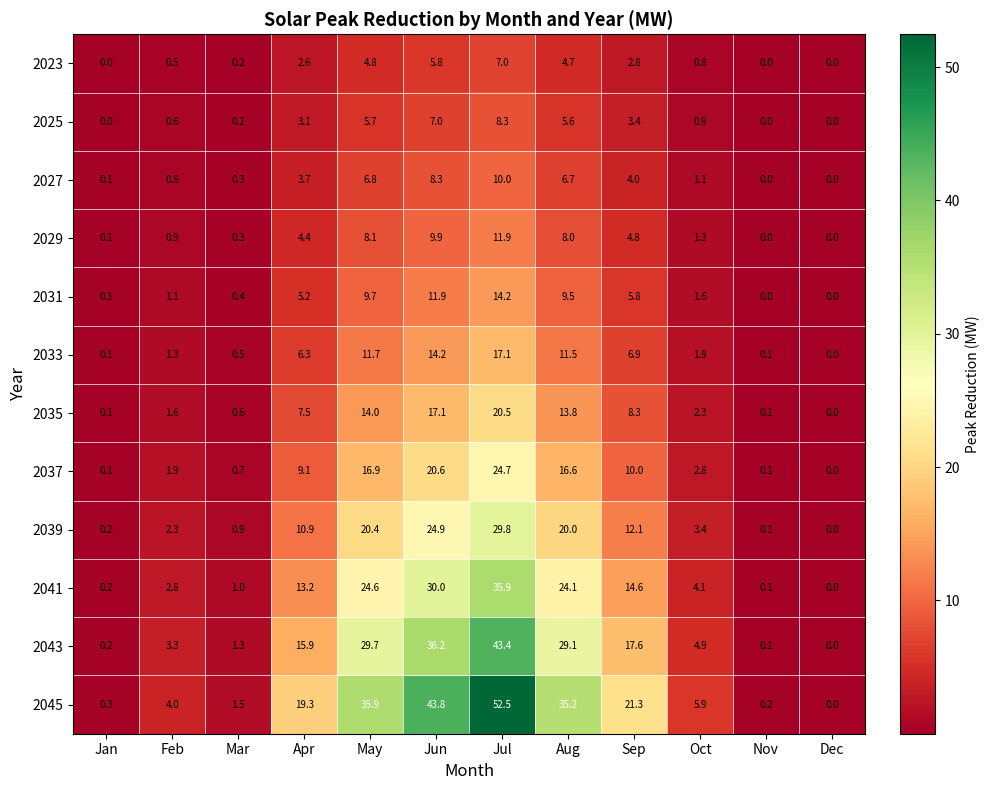

At which label does 2031 first exceed 5?

Apr